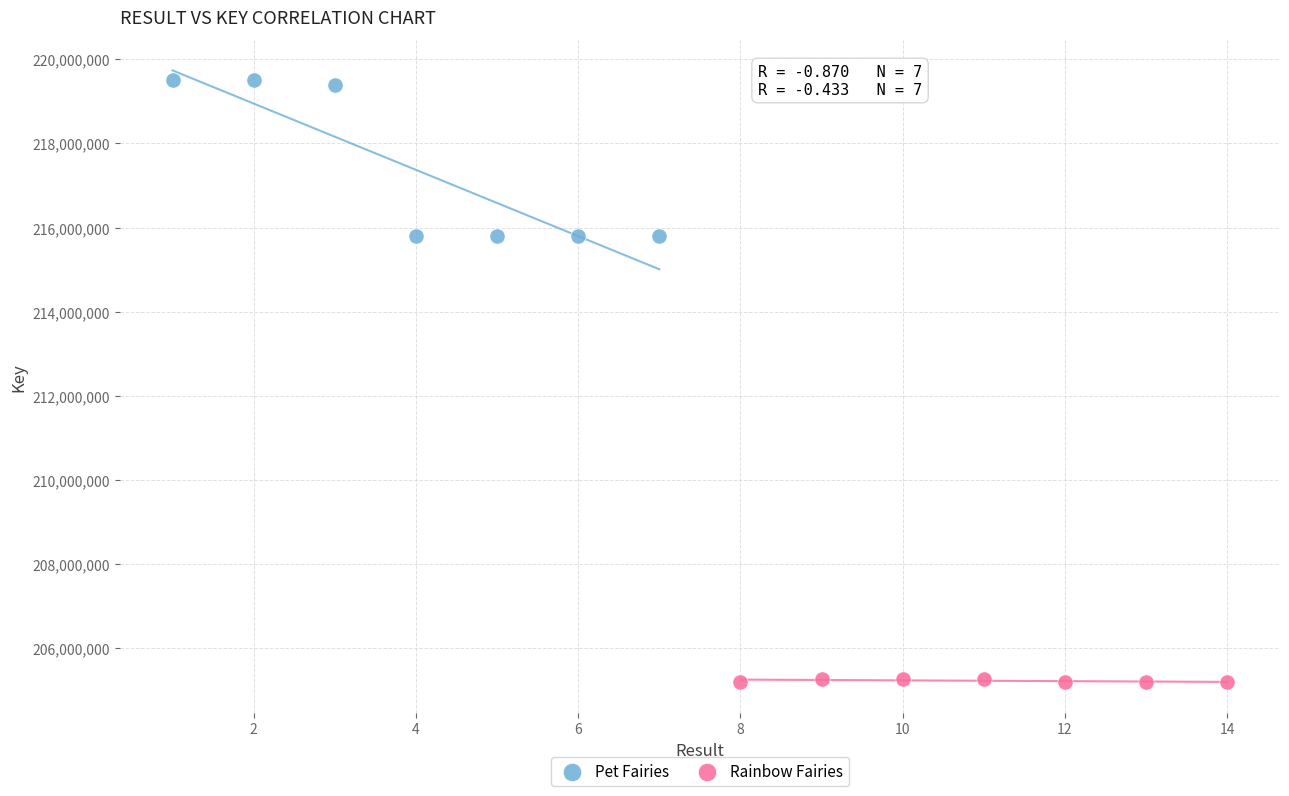

Which series contains the lowest Y value?

Rainbow Fairies